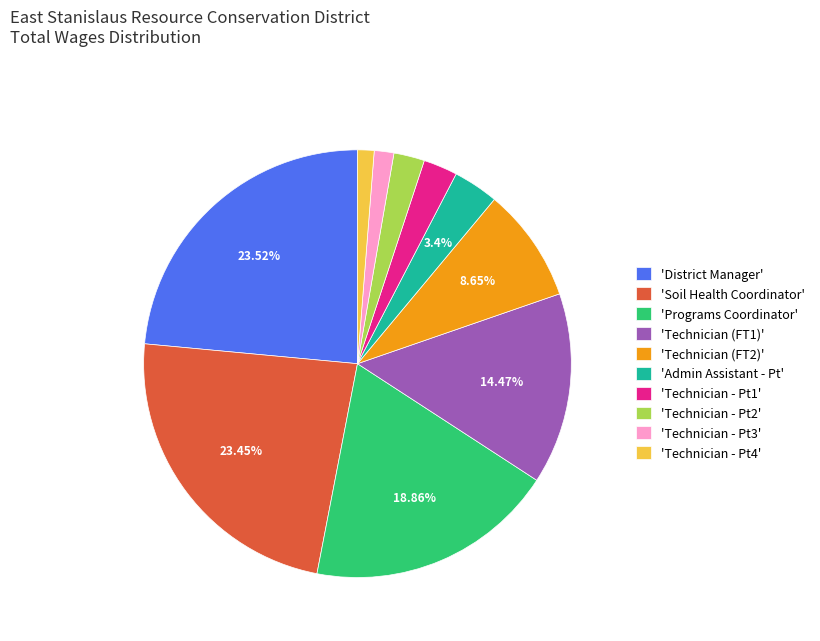

How many segments does this pie chart have?

10